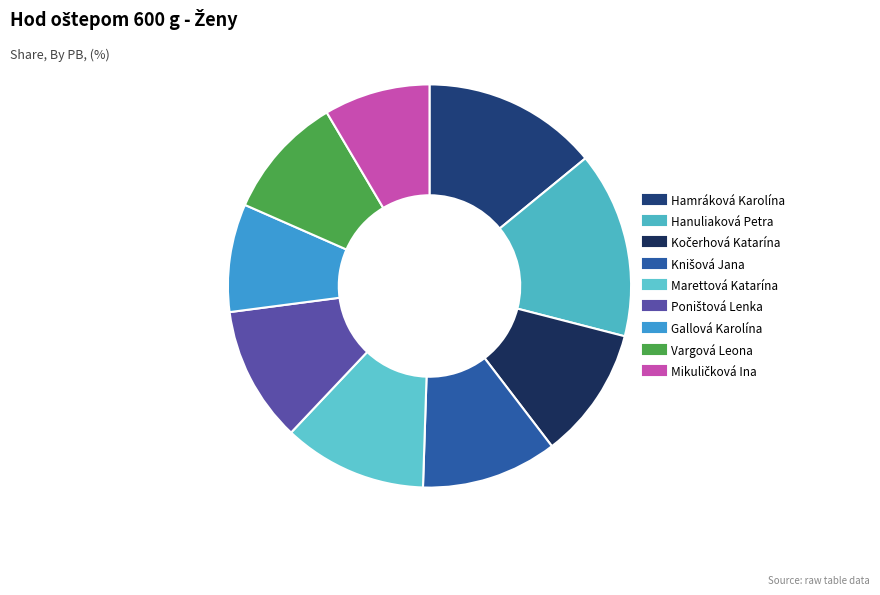

Which slice is the largest?

Hanuliaková Petra